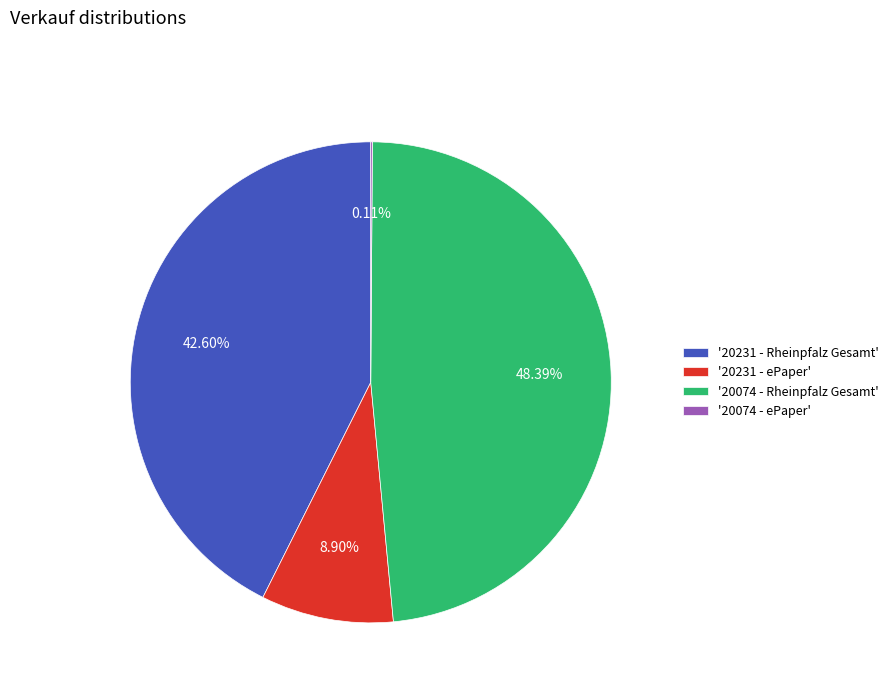

Is there any slice that represents more than half of the pie?

No